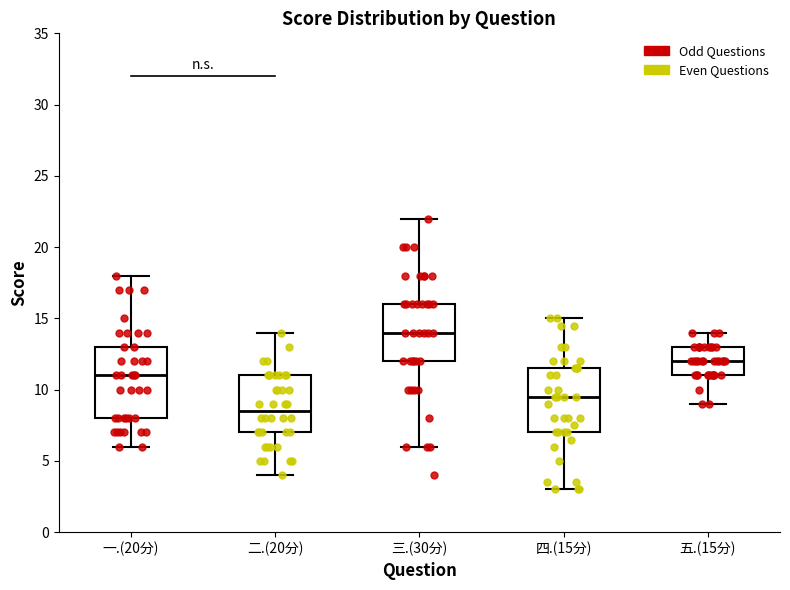

Reading left to right, transcribe this box plot: for each box, give where its median line is, the range the box spans, and where its two whiskers end, as read against the y-axis. The values are not printed on the chart, so give them approximately, as read against the axis.

一.(20分): median 11.0, box 8.0 to 13.0, whiskers 6.0 to 18.0
二.(20分): median 8.5, box 7.0 to 11.0, whiskers 4.0 to 14.0
三.(30分): median 14.0, box 12.0 to 16.0, whiskers 6.0 to 22.0
四.(15分): median 9.5, box 7.0 to 11.5, whiskers 3.0 to 15.0
五.(15分): median 12.0, box 11.0 to 13.0, whiskers 9.0 to 14.0